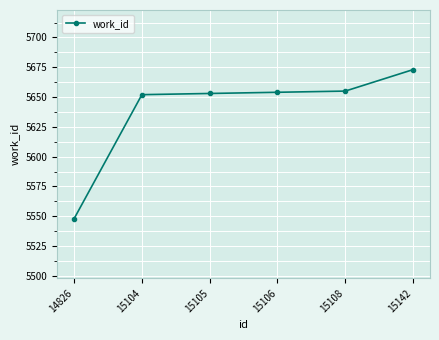

Is it true that the value at 15104 is 10012?

False